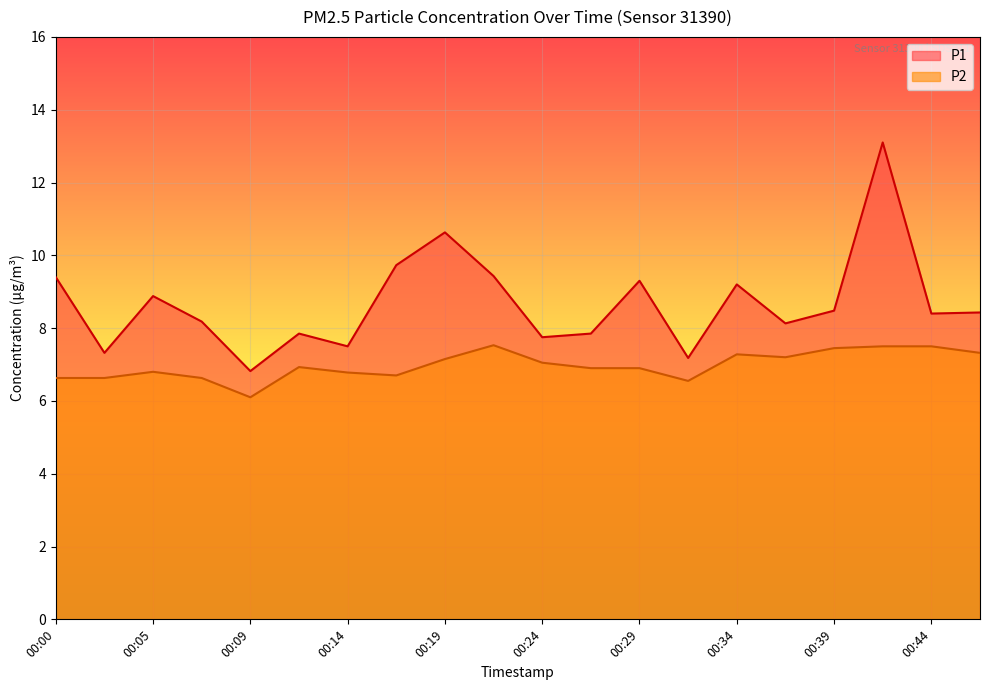

True or false: P2 and P1 cross at least once.

False